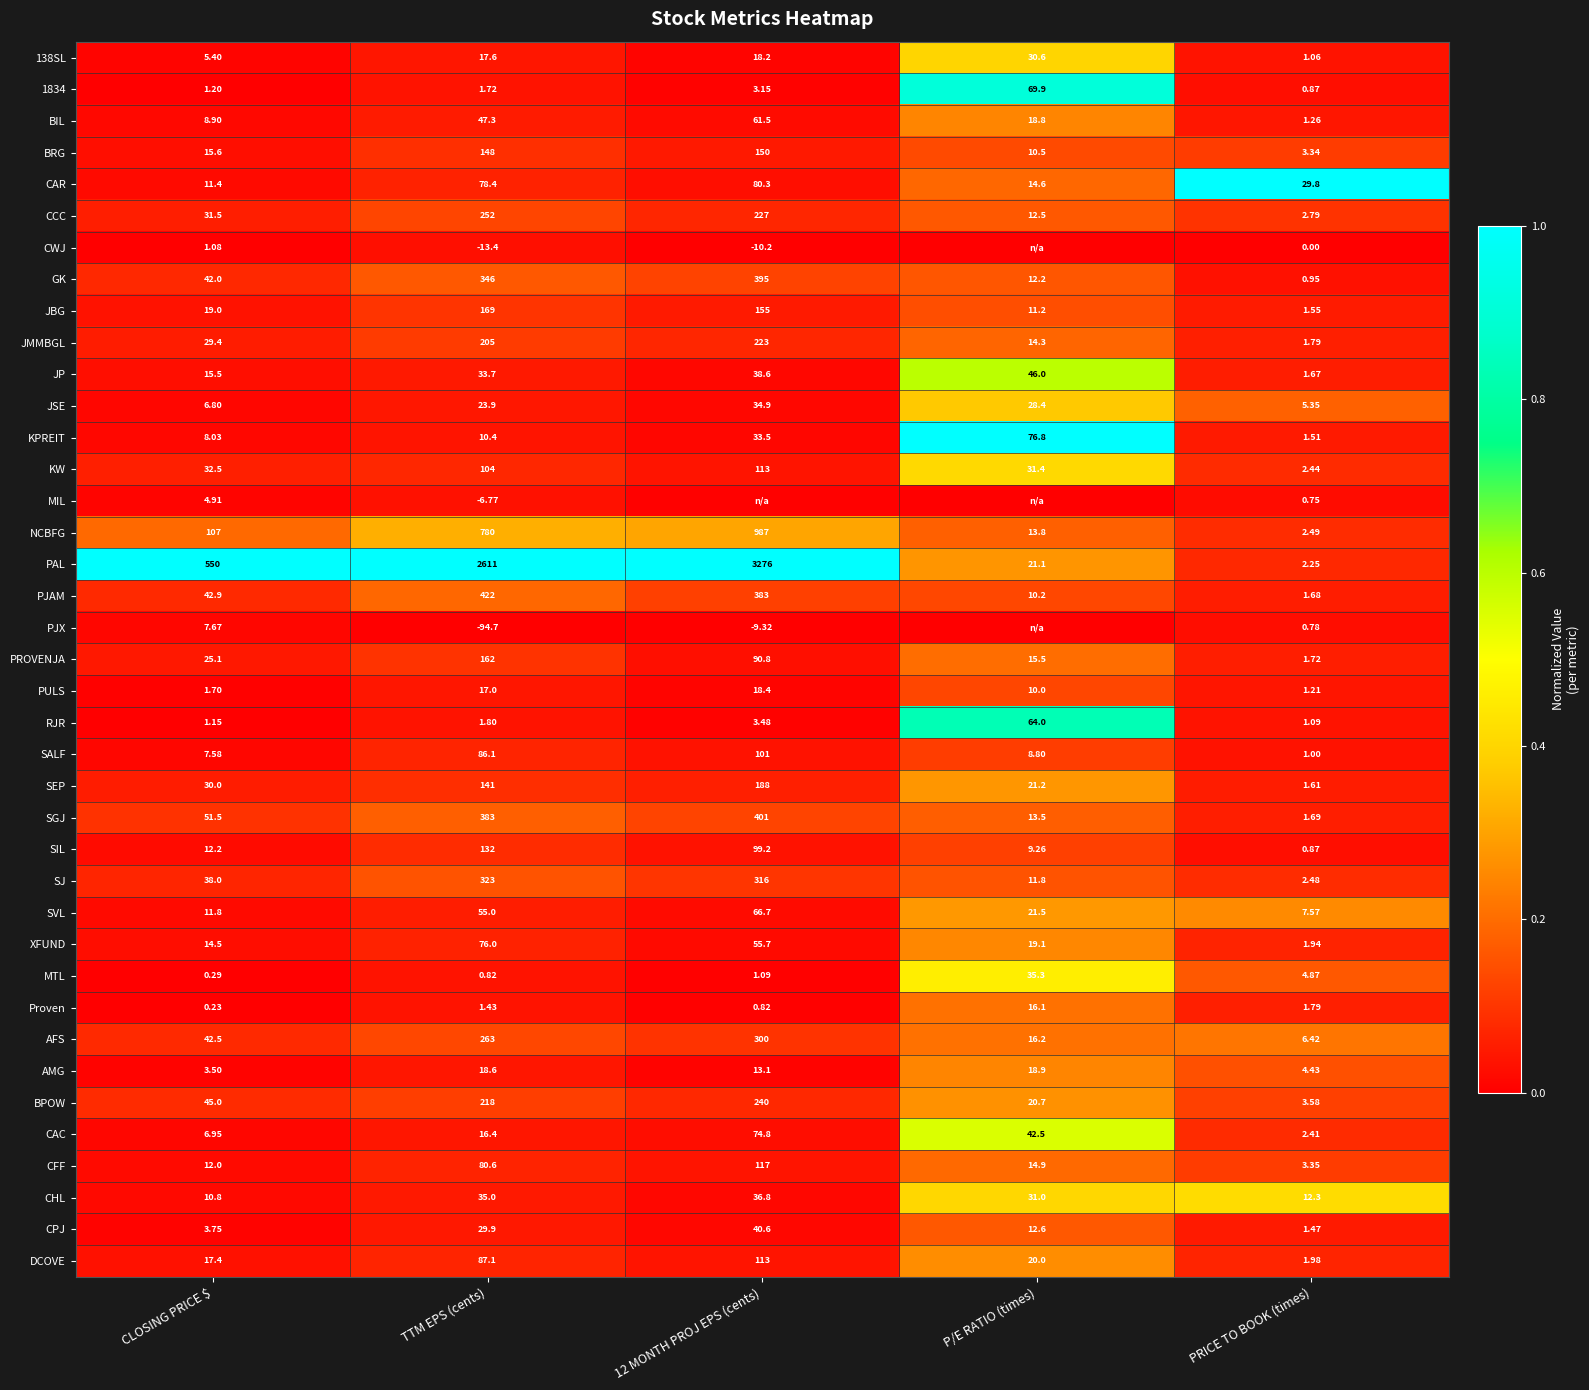

At which label is DCOVE closest to 57?

TTM EPS (cents)